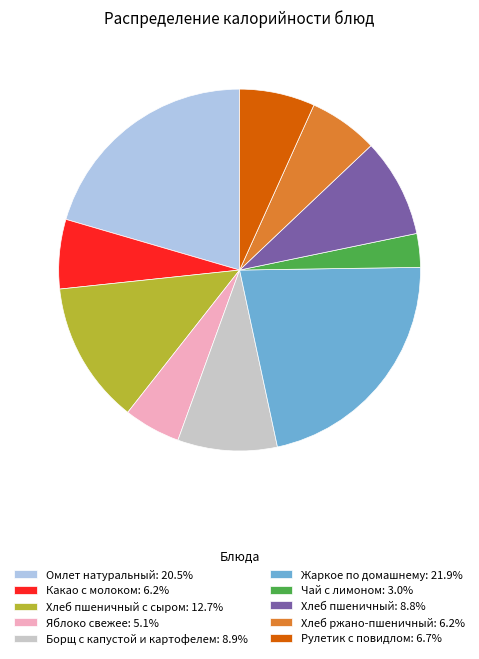

How many segments does this pie chart have?

10